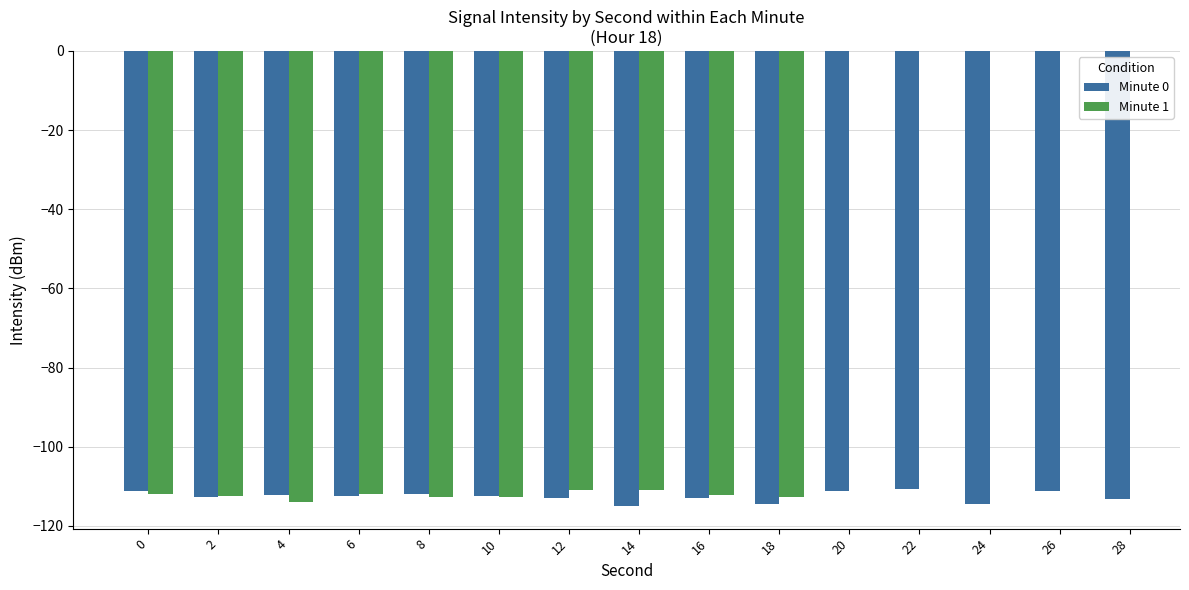

How many values in the Minute 0 series exceed -112?

5